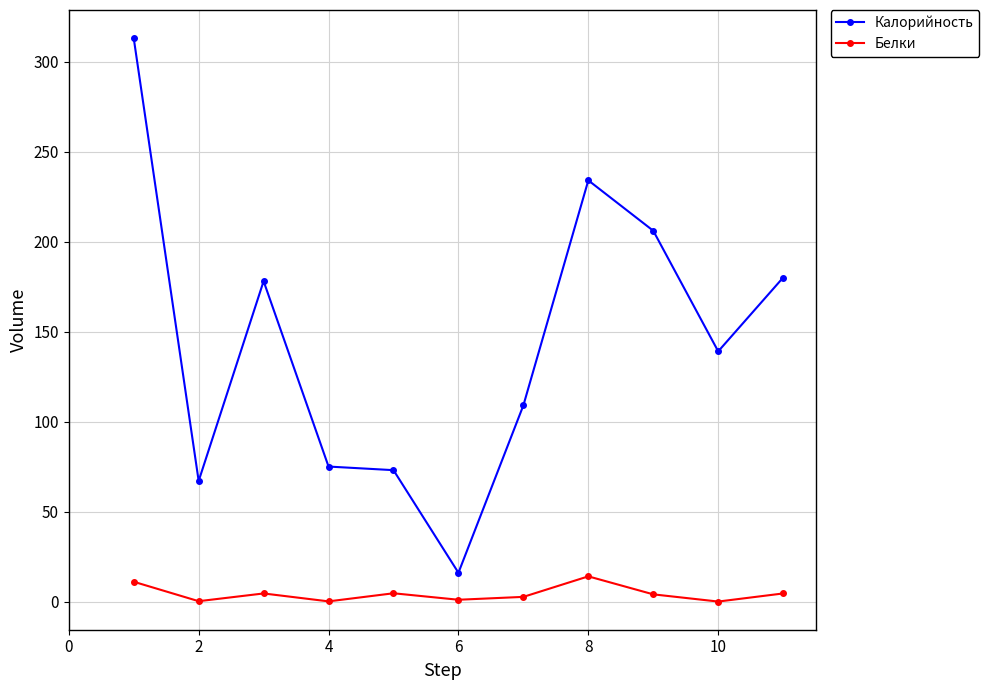

True or false: Калорийность and Белки intersect in this chart.

False